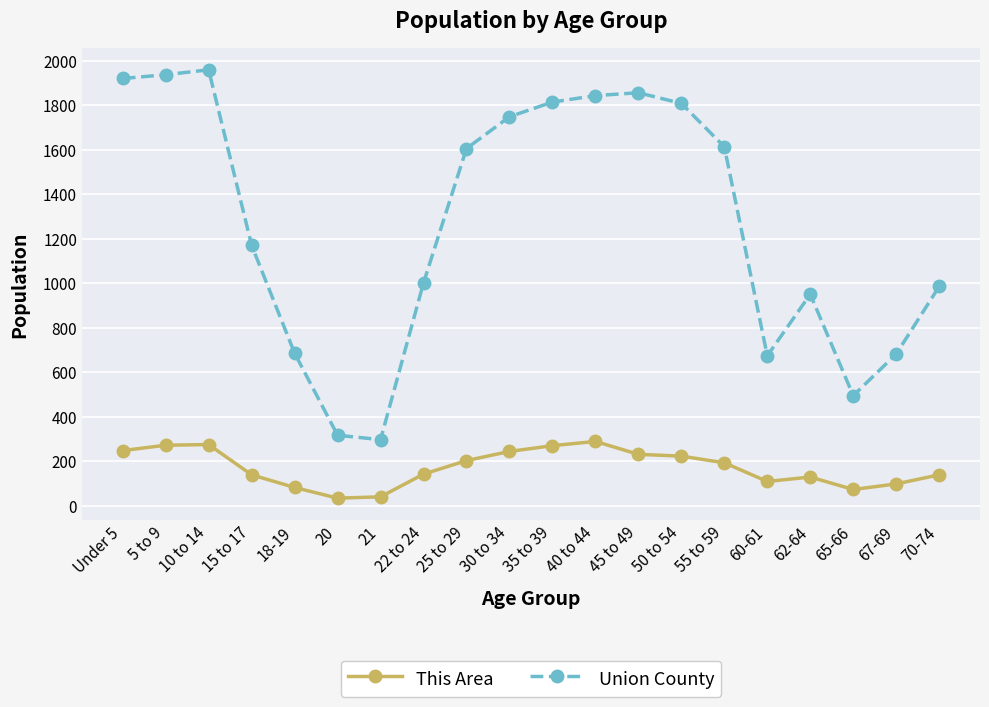

How many categories are shown in the chart?

20